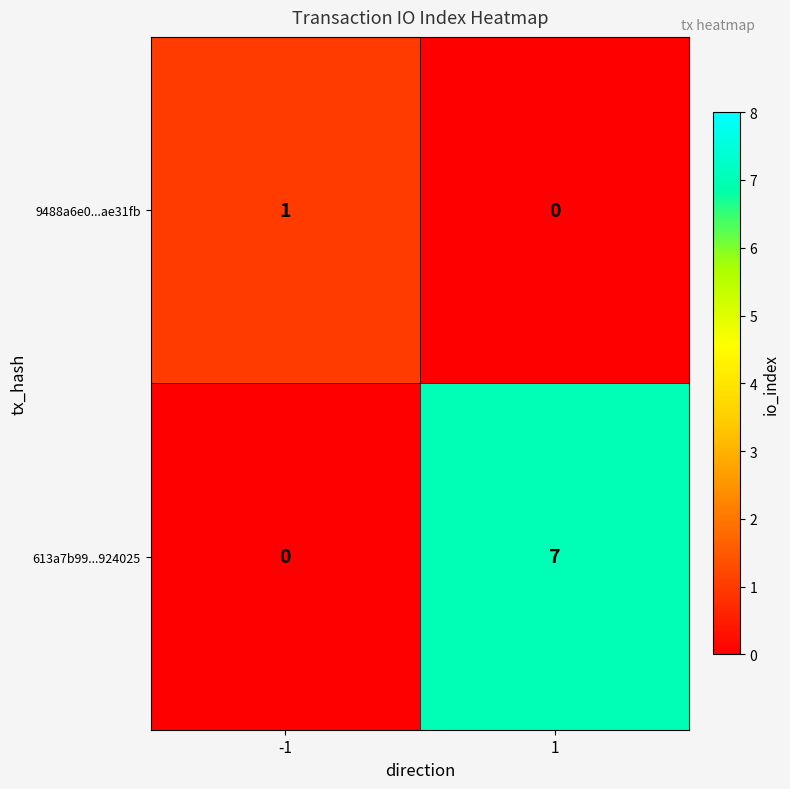

What is the sum of all 613a7b99...924025 values?

7